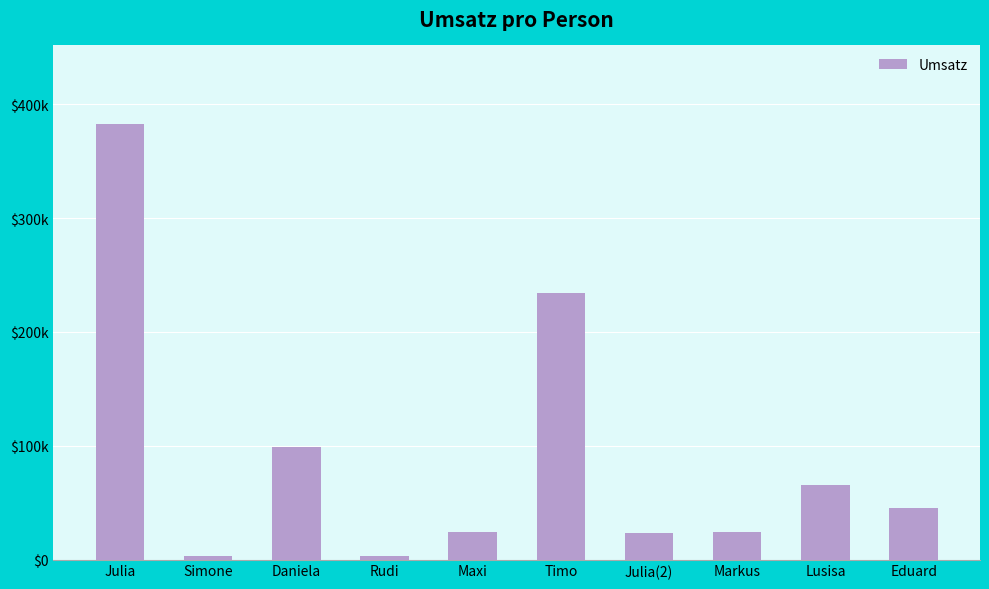

Is it true that the value at Julia is 382764?

True